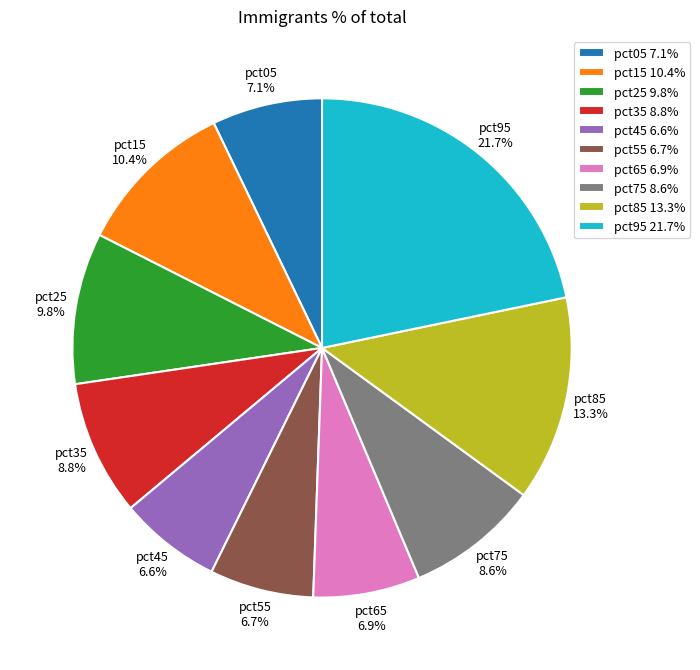

To the nearest percent, what portion does pct85 represent?

13%